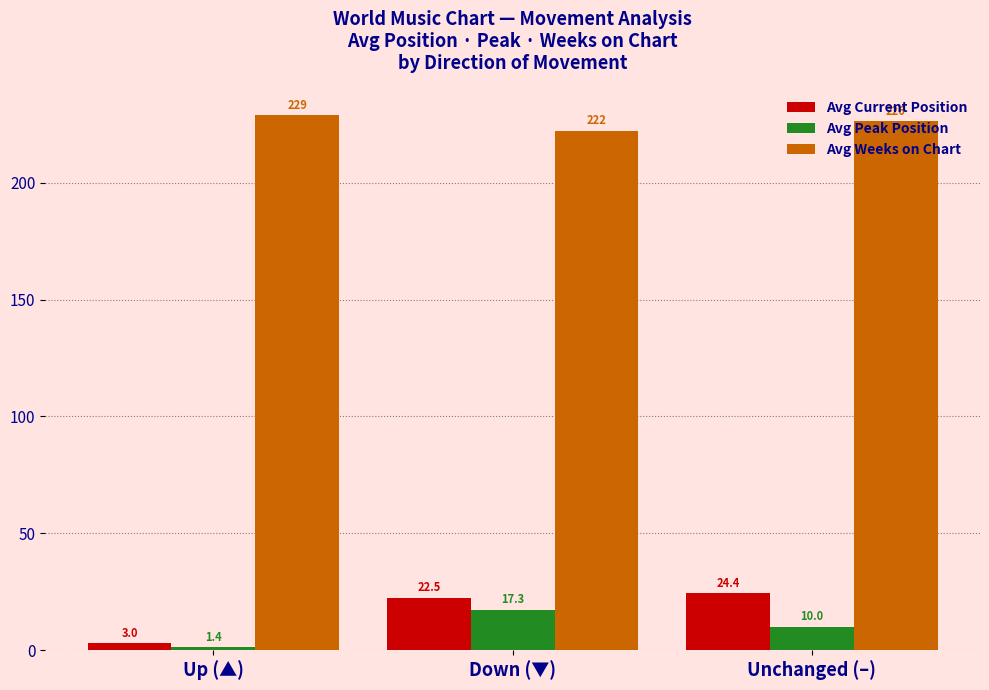

How many series are shown in this chart?

3